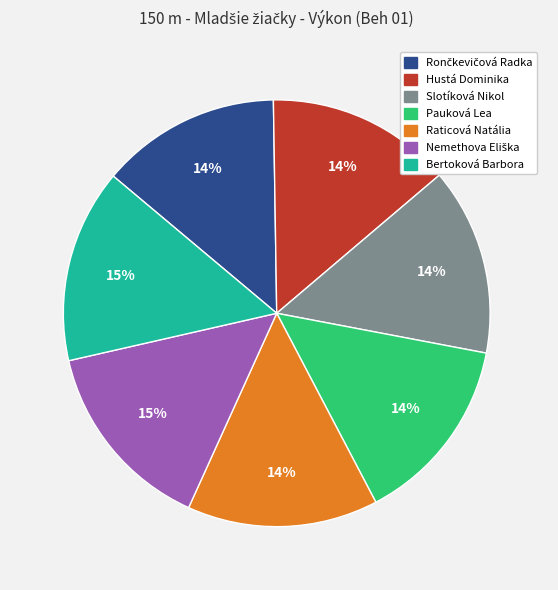

To the nearest percent, what percentage of the pie is Slotíková Nikol?

14%